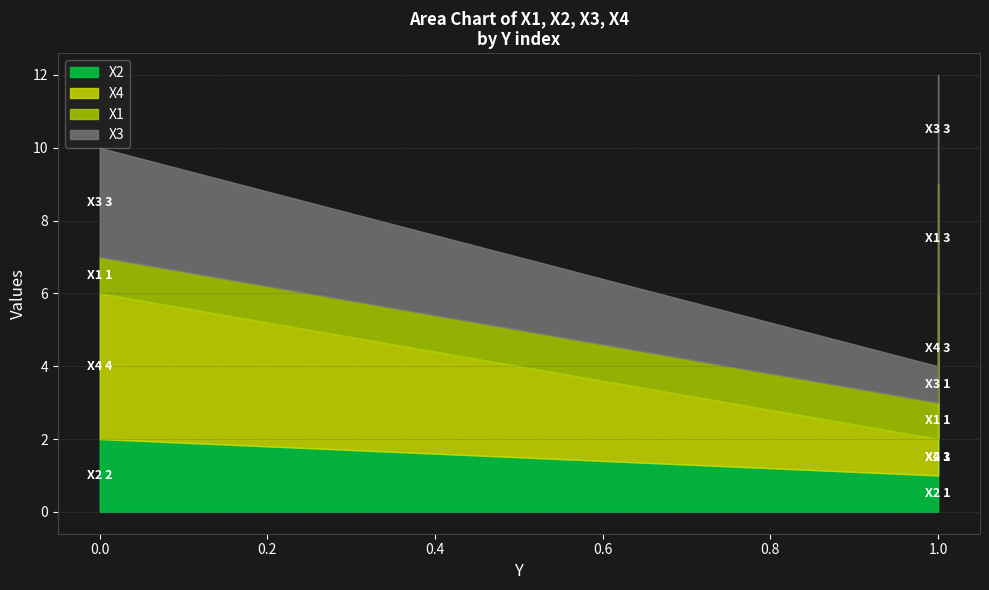

How many data points in X2 are above 2?

1